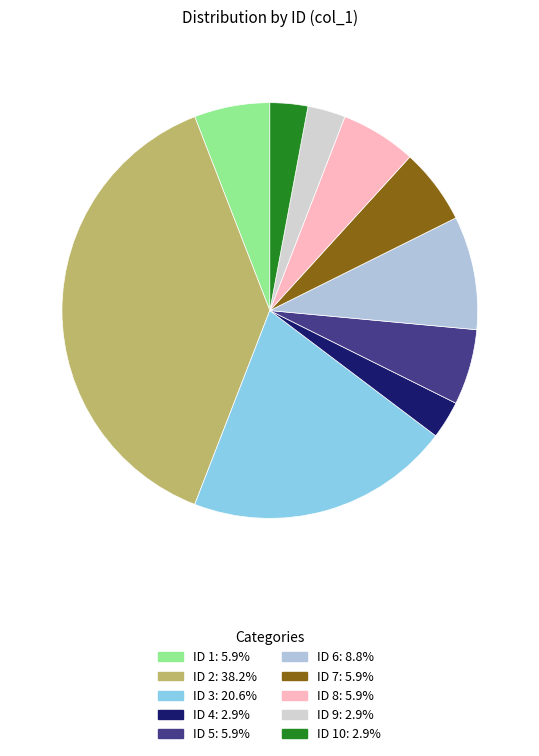

Count the number of slices in the pie.

10